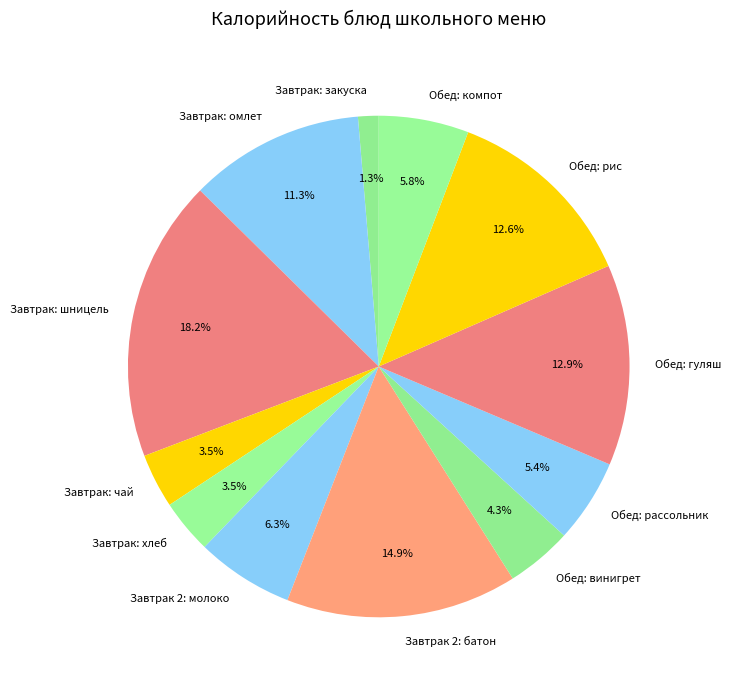

Does Завтрак: шницель represent more than half of the total?

No